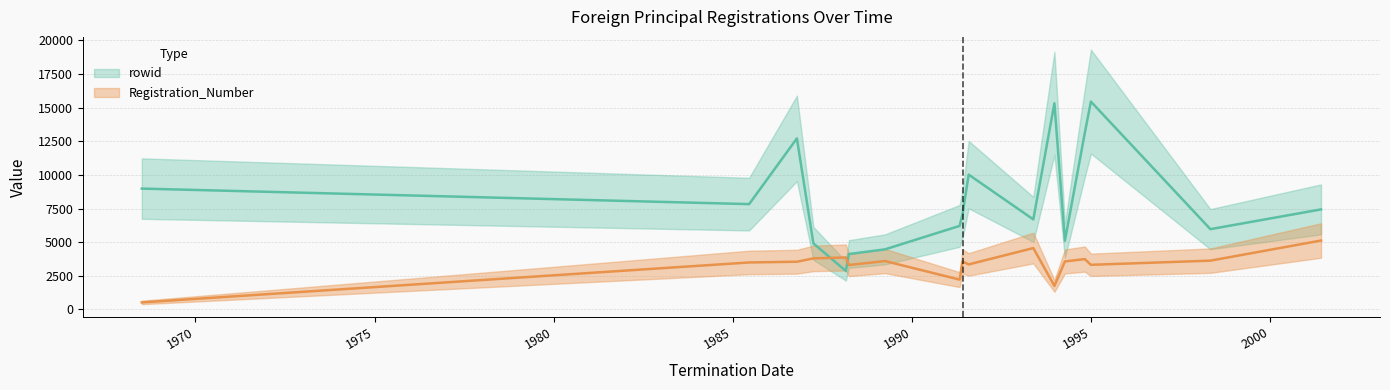

What are all the series names shown in the legend?

rowid, Registration_Number